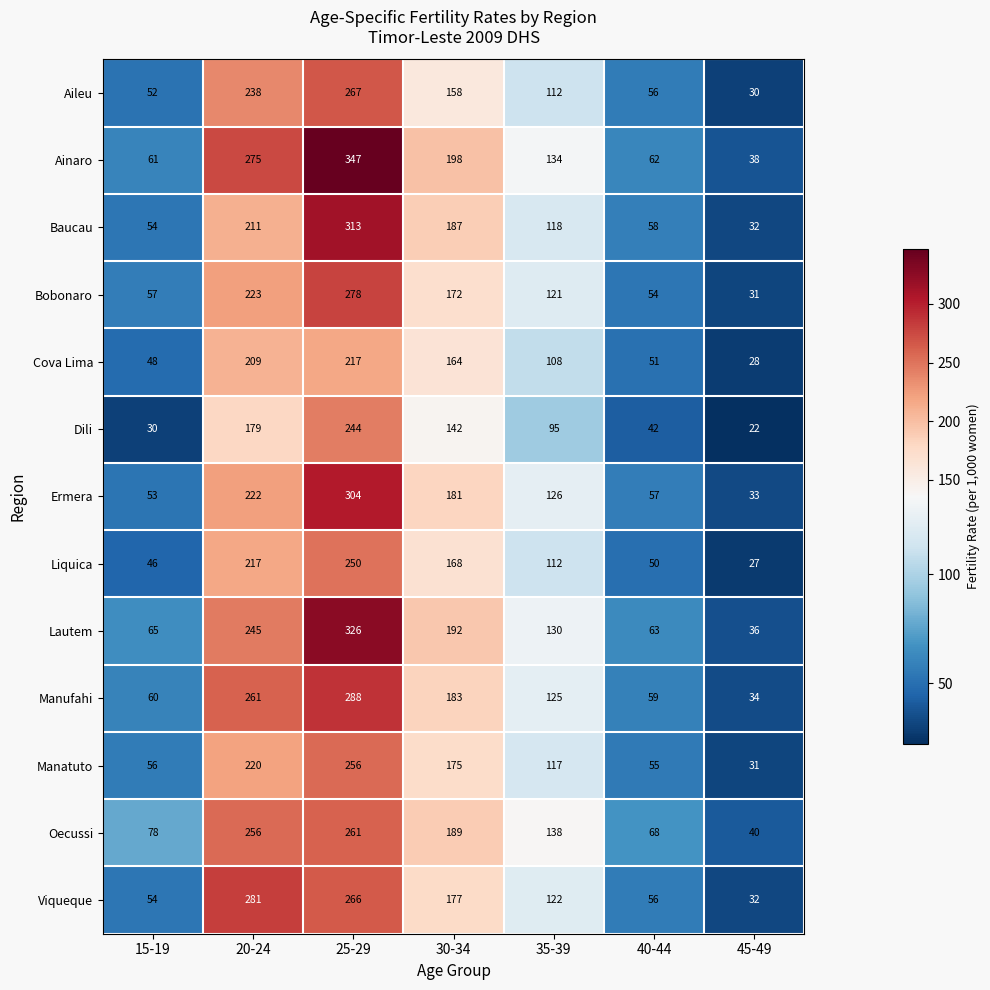

Rank the series at 30-34 from lowest to highest value.

Dili, Aileu, Cova Lima, Liquica, Bobonaro, Manatuto, Viqueque, Ermera, Manufahi, Baucau, Oecussi, Lautem, Ainaro